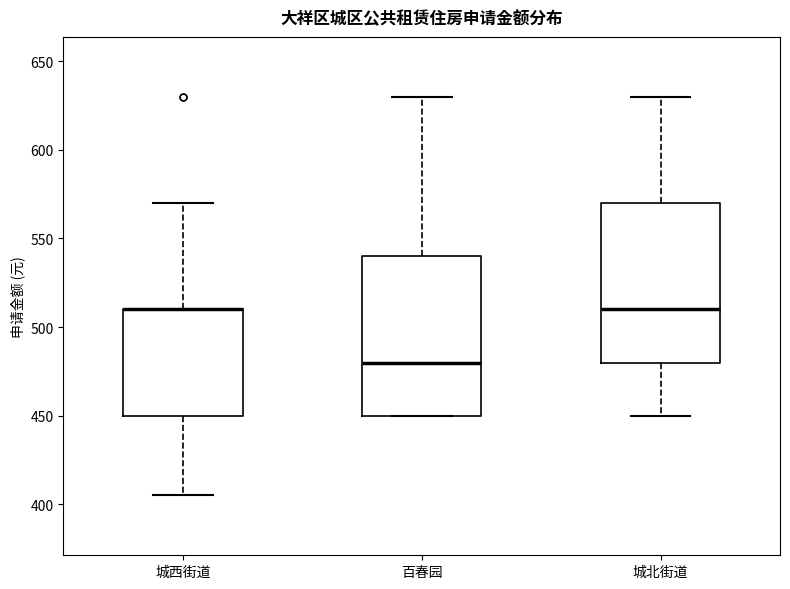

Reading left to right, read every box against the y-axis: the position of its median line, the range the box covers, and the ends of its whiskers. The values are not printed on the chart, so give them approximately, as read against the axis.

城西街道: median 510 (drawn on the box's upper edge), box 450 to 510, whiskers 405 to 570
百春园: median 480, box 450 to 540, whiskers 450 to 630
城北街道: median 510, box 480 to 570, whiskers 450 to 630